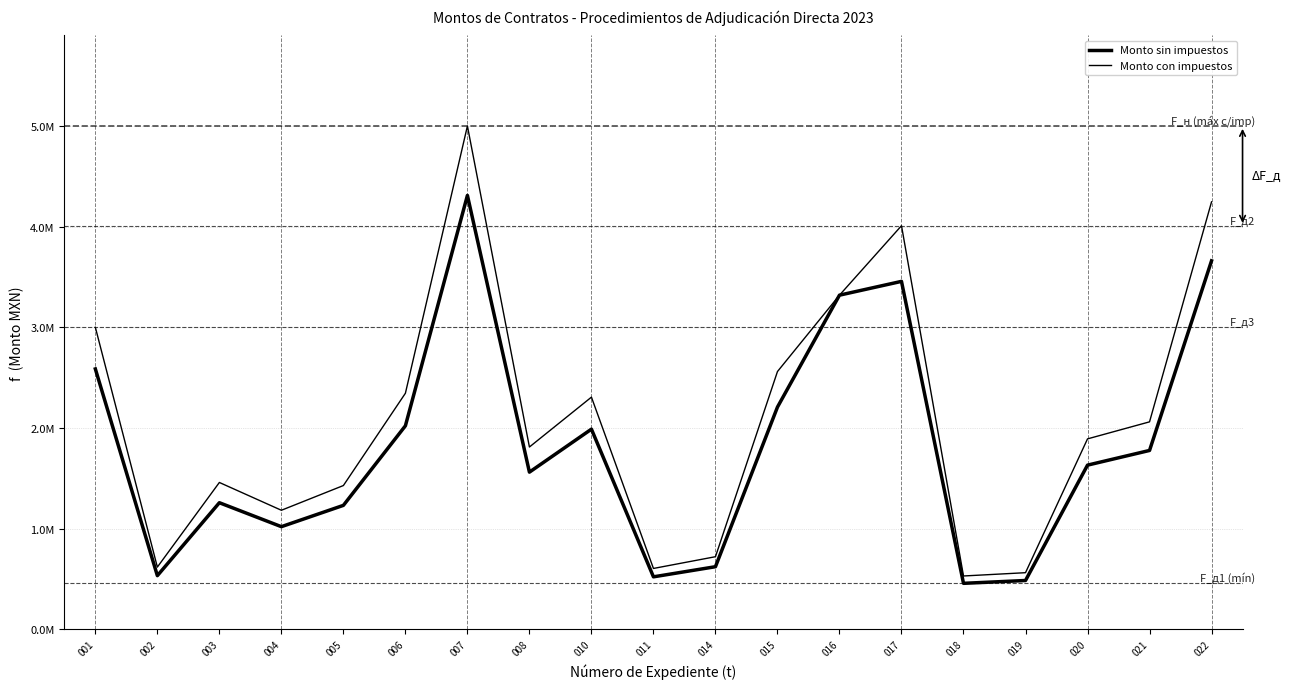

Reading left to right, what are all the values shown in this chart?

Monto sin impuestos: 2586488.1	532462.8	1257263.3	1019222.0	1230987.3	2021573.4	4310641.0	1561015.0	1988167.8	520803.6	621403.5	2207450.6	3319501.8	3456500.0	456301.2	484454.5	1630637.4	1776556.7	3660885.2
Monto con impuestos: 3000326.2	617656.8	1458425.4	1182297.5	1427945.2	2345025.1	5000343.6	1810777.4	2306274.6	604132.2	720828.0	2560642.7	3319501.8	4009540.0	529309.4	561967.2	1891539.4	2060805.8	4246626.9